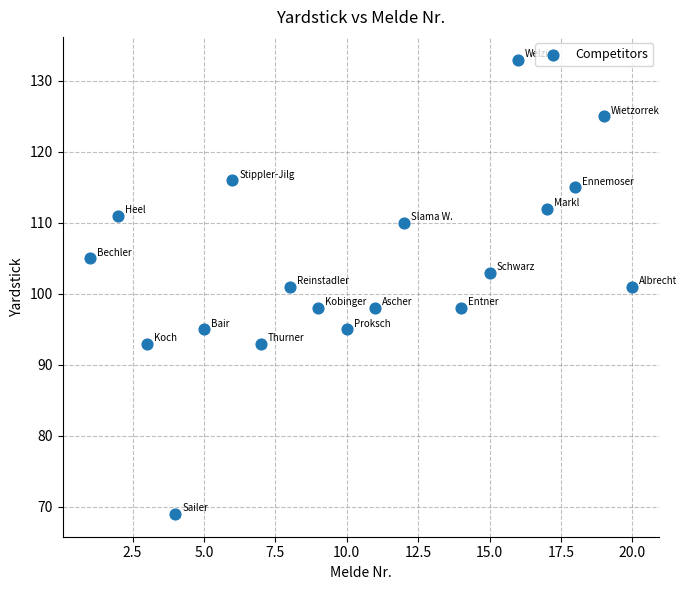

What is the range of Y values (max minus min)?

64